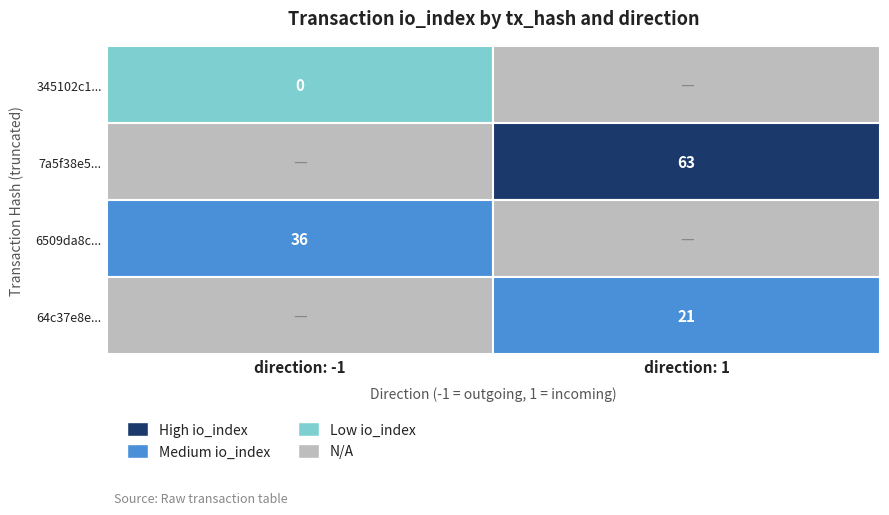

Count the number of data series in this chart.

4